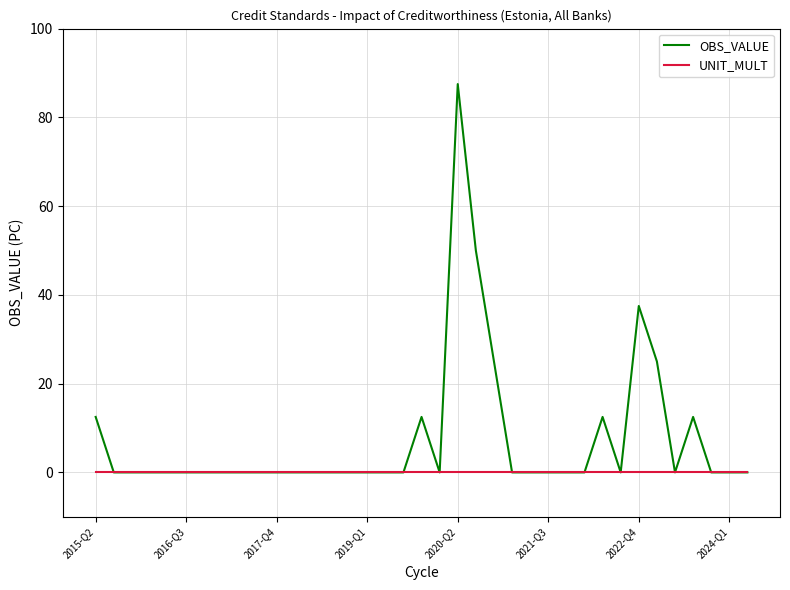

What is the maximum value shown in the chart?

87.5